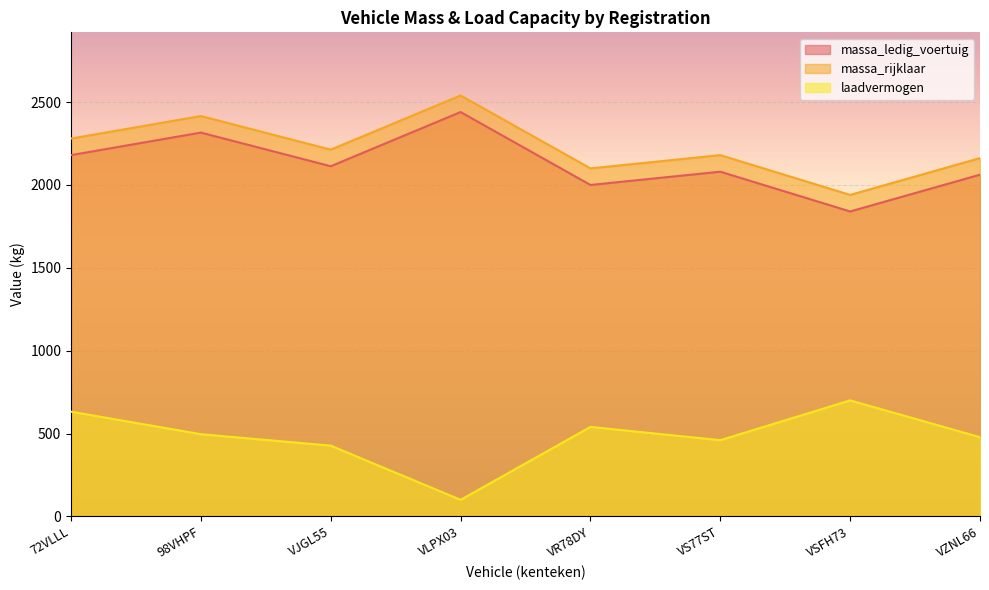

Count the number of data series in this chart.

3